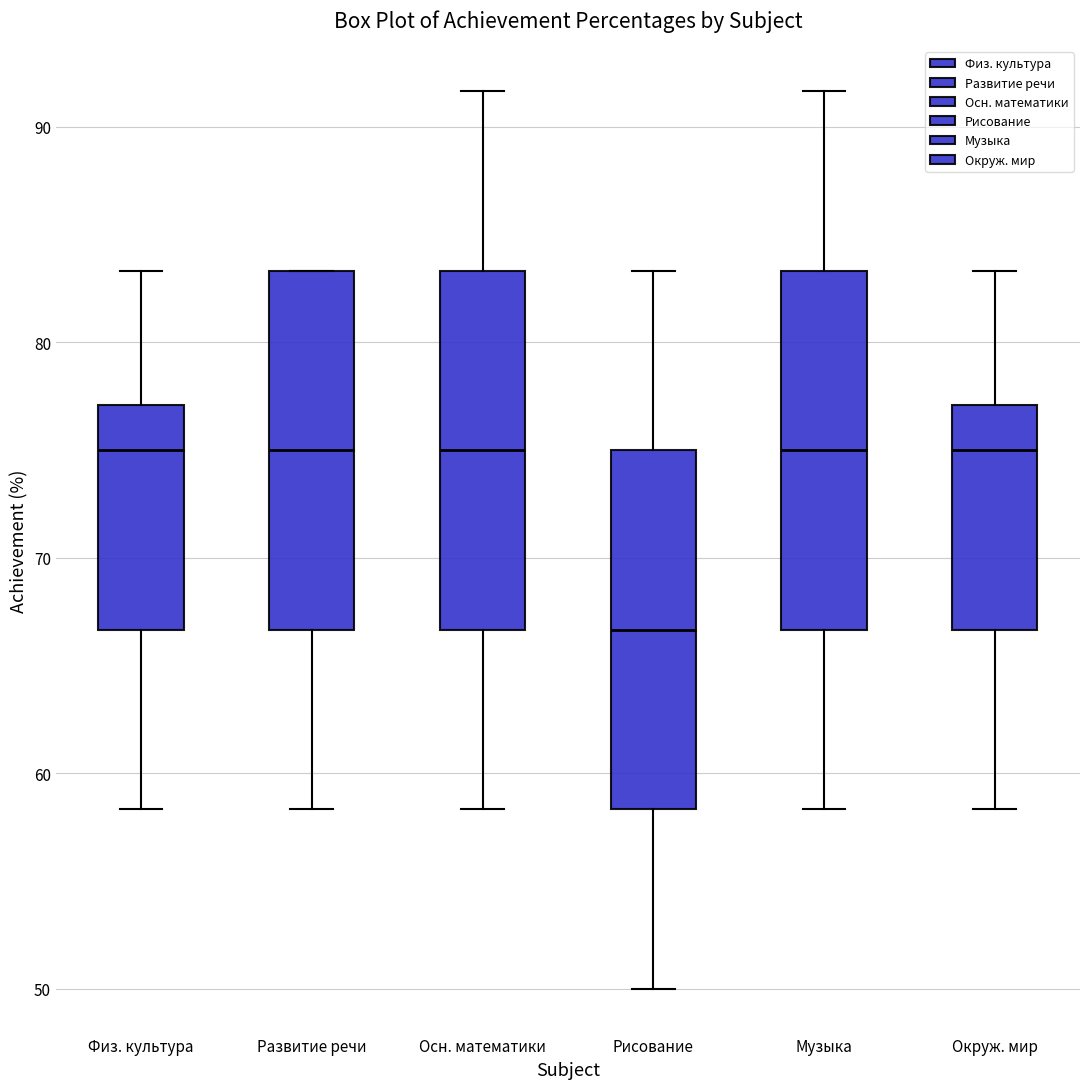

Reading left to right, read every box against the y-axis: the position of its median line, the range the box covers, and the ends of its whiskers. The values are not printed on the chart, so give them approximately, as read against the axis.

Физ. культура: median 75, box 67 to 77, whiskers 58 to 83
Развитие речи: median 75, box 67 to 83, whiskers 58 to 83
Осн. математики: median 75, box 67 to 83, whiskers 58 to 92
Рисование: median 67, box 58 to 75, whiskers 50 to 83
Музыка: median 75, box 67 to 83, whiskers 58 to 92
Окруж. мир: median 75, box 67 to 77, whiskers 58 to 83